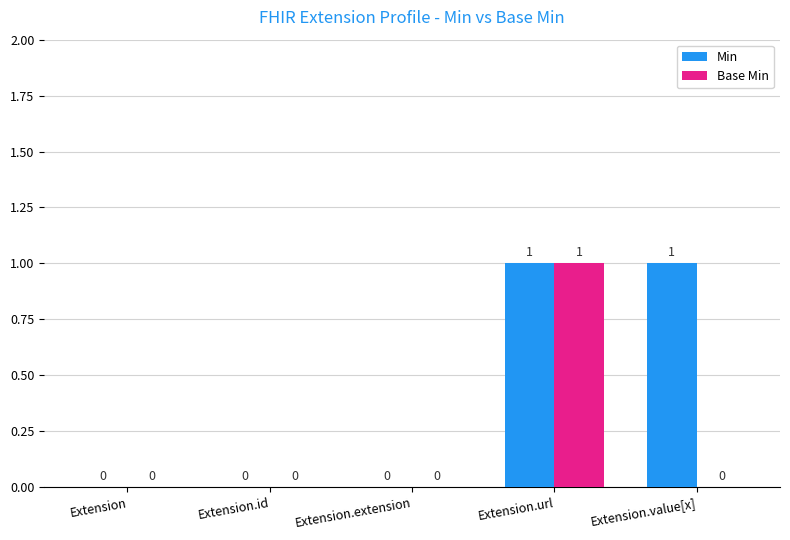

Are the bars grouped side by side (vs. stacked)?

Yes